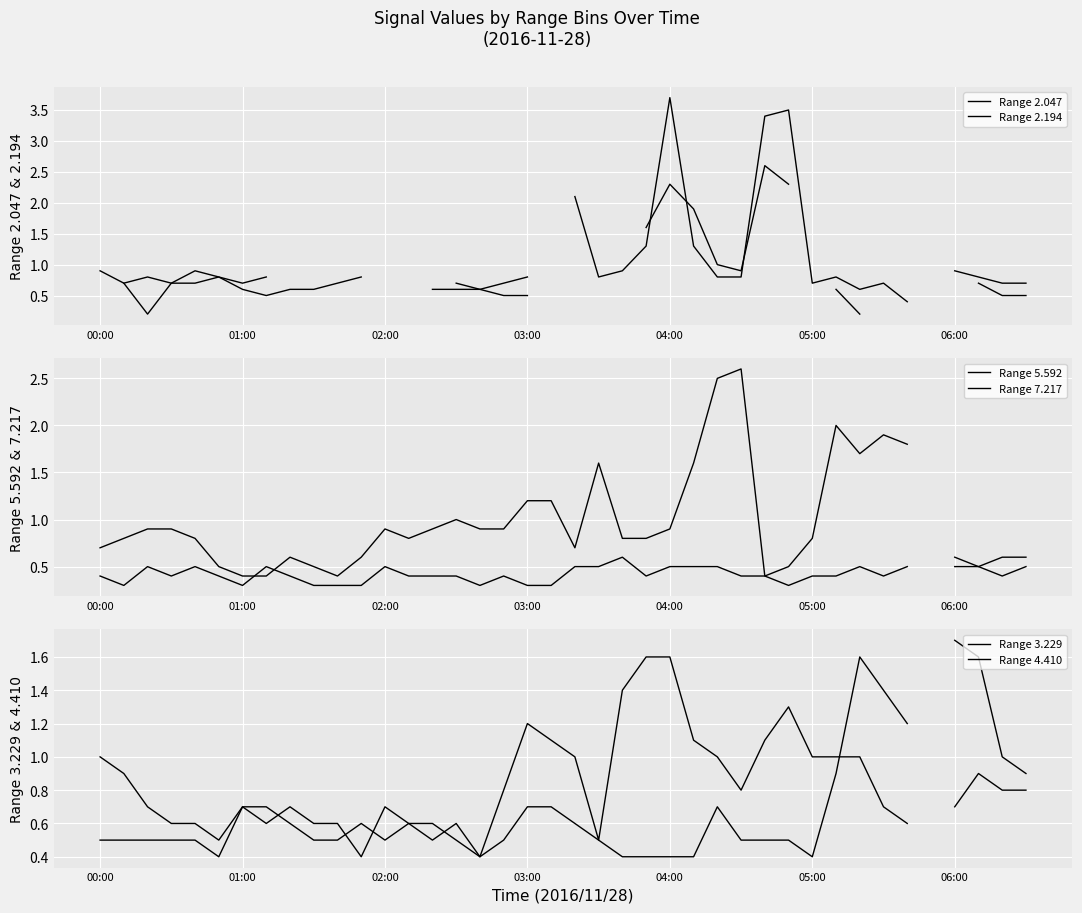

The Range 3.229 series shows 0.7 at 10. True or false?

False